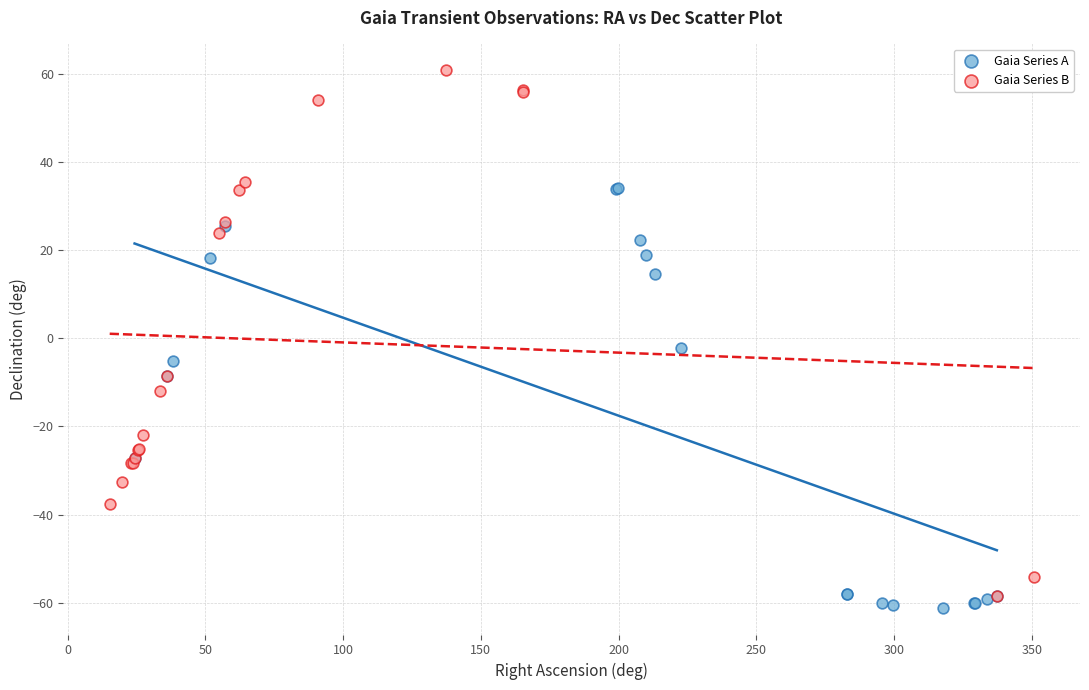

Which series reaches the maximum Y coordinate?

Gaia Series B